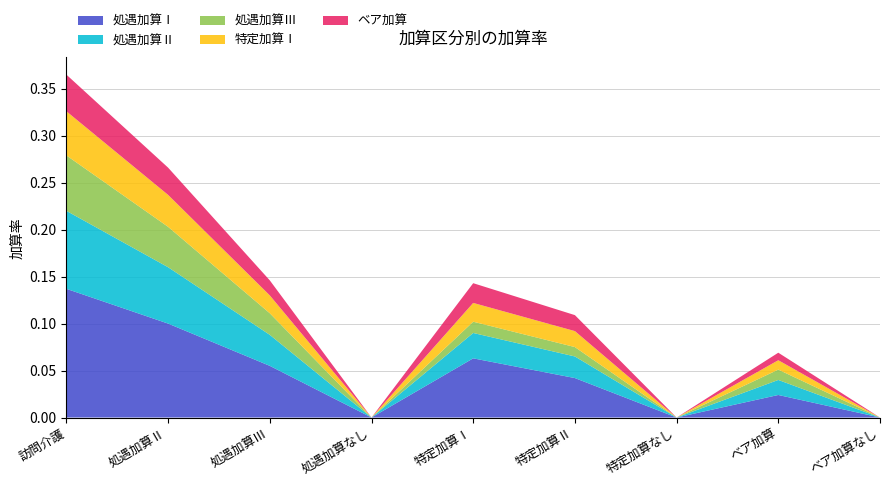

Reading left to right, list all the values displayed in this chart.

処遇加算Ⅰ: 訪問介護=0.1	処遇加算Ⅱ=0.1	処遇加算Ⅲ=0.1	処遇加算なし=0.0	特定加算Ⅰ=0.1	特定加算Ⅱ=0.0	特定加算なし=0.0	ベア加算=0.0	ベア加算なし=0.0
処遇加算Ⅱ: 訪問介護=0.1	処遇加算Ⅱ=0.1	処遇加算Ⅲ=0.0	処遇加算なし=0.0	特定加算Ⅰ=0.0	特定加算Ⅱ=0.0	特定加算なし=0.0	ベア加算=0.0	ベア加算なし=0.0
処遇加算Ⅲ: 訪問介護=0.1	処遇加算Ⅱ=0.0	処遇加算Ⅲ=0.0	処遇加算なし=0.0	特定加算Ⅰ=0.0	特定加算Ⅱ=0.0	特定加算なし=0.0	ベア加算=0.0	ベア加算なし=0.0
特定加算Ⅰ: 訪問介護=0.0	処遇加算Ⅱ=0.0	処遇加算Ⅲ=0.0	処遇加算なし=0.0	特定加算Ⅰ=0.0	特定加算Ⅱ=0.0	特定加算なし=0.0	ベア加算=0.0	ベア加算なし=0.0
ベア加算: 訪問介護=0.0	処遇加算Ⅱ=0.0	処遇加算Ⅲ=0.0	処遇加算なし=0.0	特定加算Ⅰ=0.0	特定加算Ⅱ=0.0	特定加算なし=0.0	ベア加算=0.0	ベア加算なし=0.0